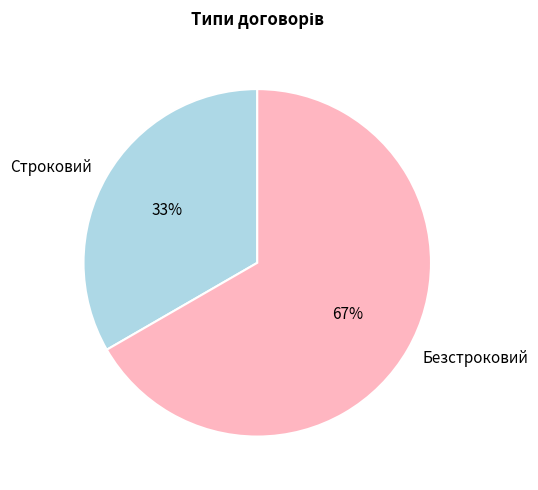

To the nearest percent, what portion does Безстроковий represent?

67%